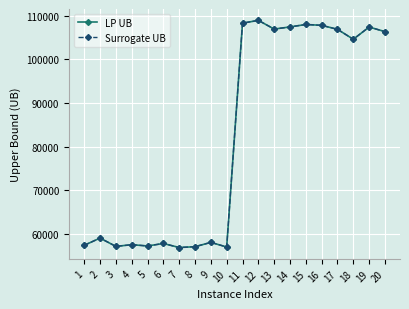

True or false: Surrogate UB and LP UB cross at least once.

False